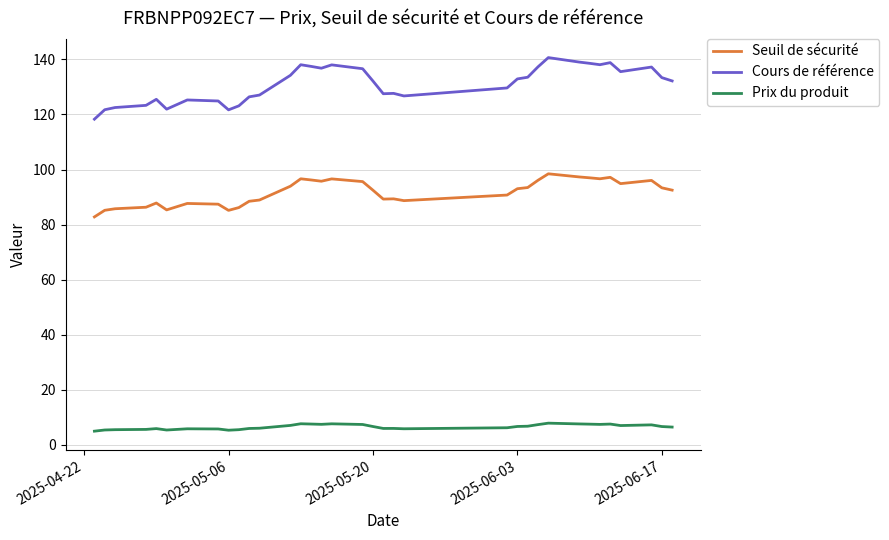

What is the lowest value of the Seuil de sécurité series?

82.8